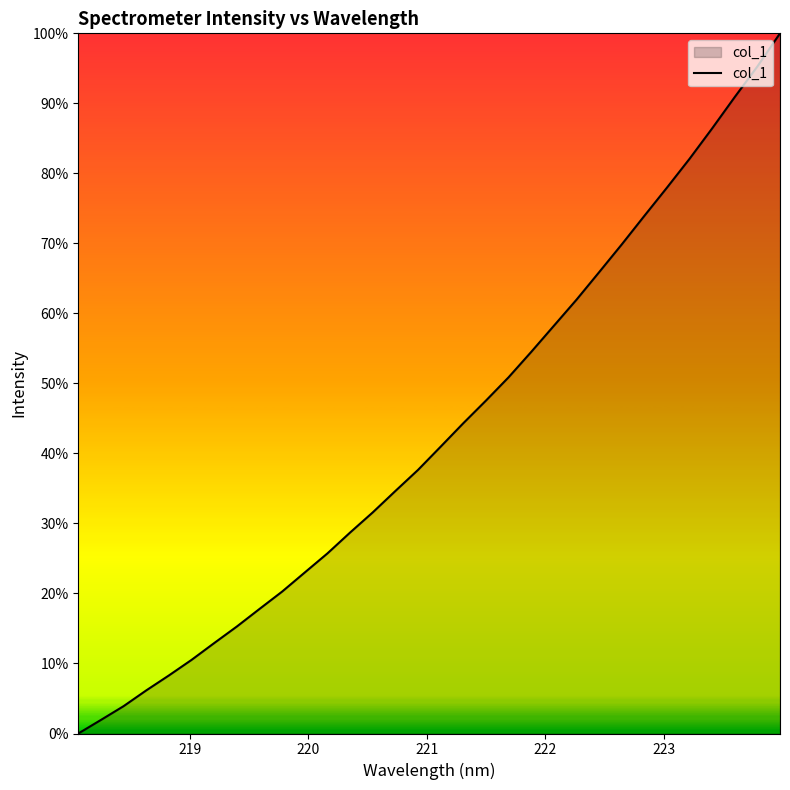

What is the greatest value displayed?

100.0